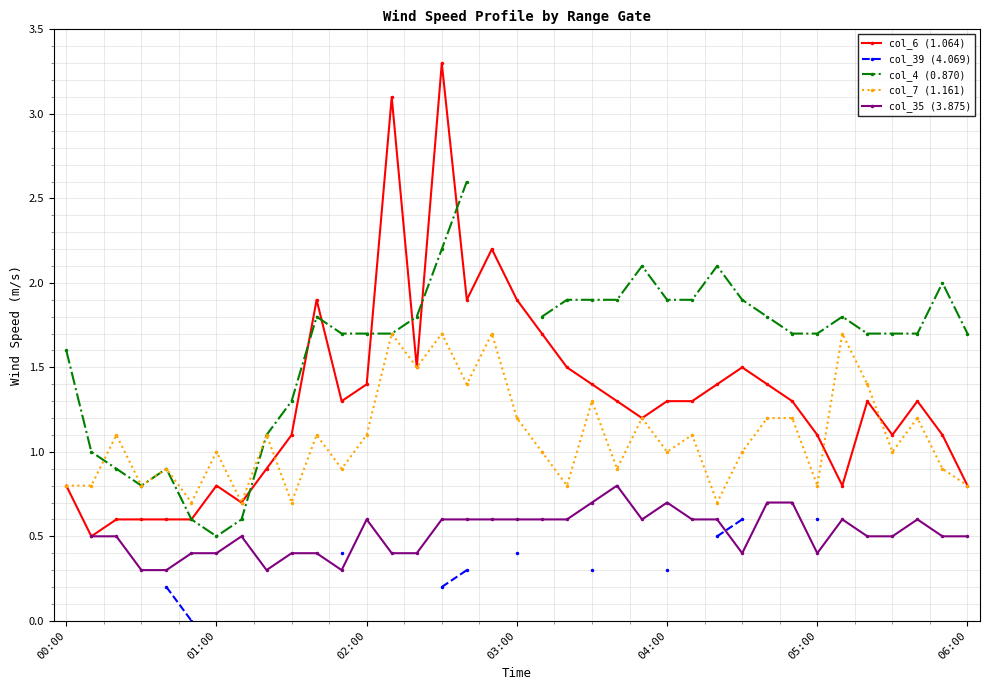

True or false: col_7 (1.161) and col_39 (4.069) intersect in this chart.

False